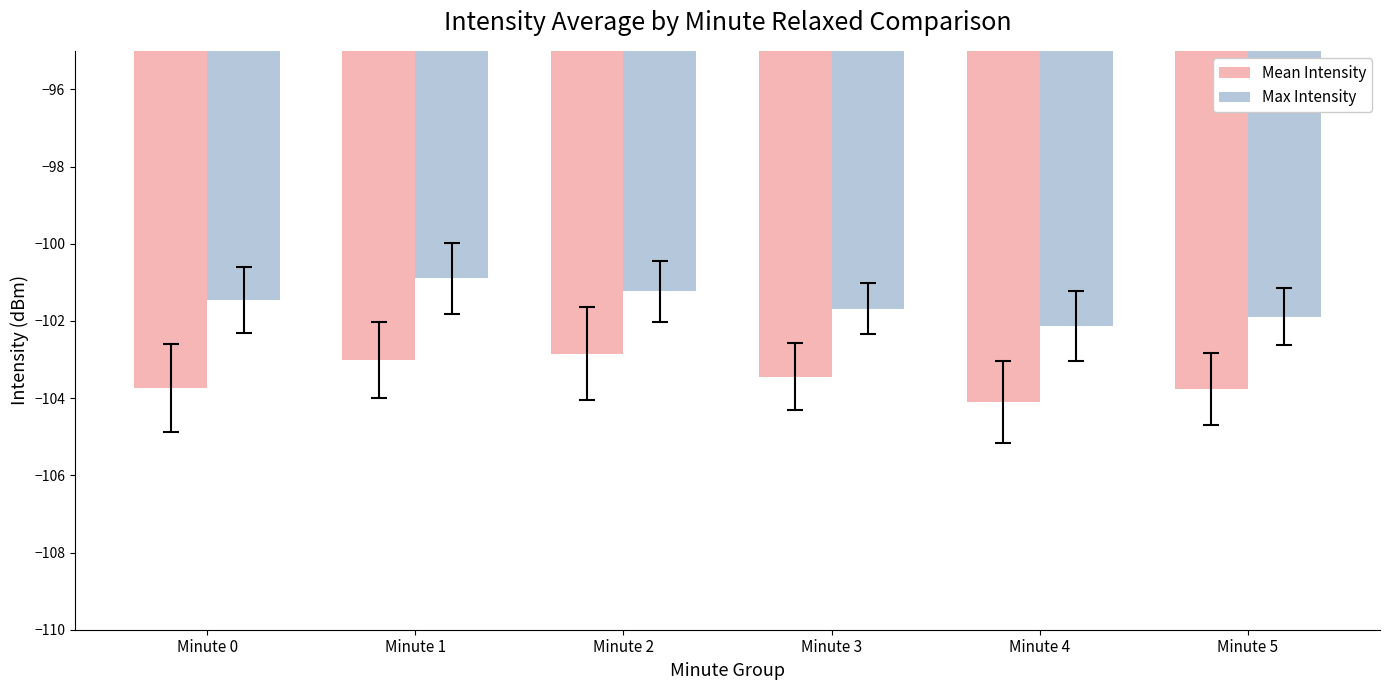

Where is Max Intensity nearest to the value -101?

Minute 1